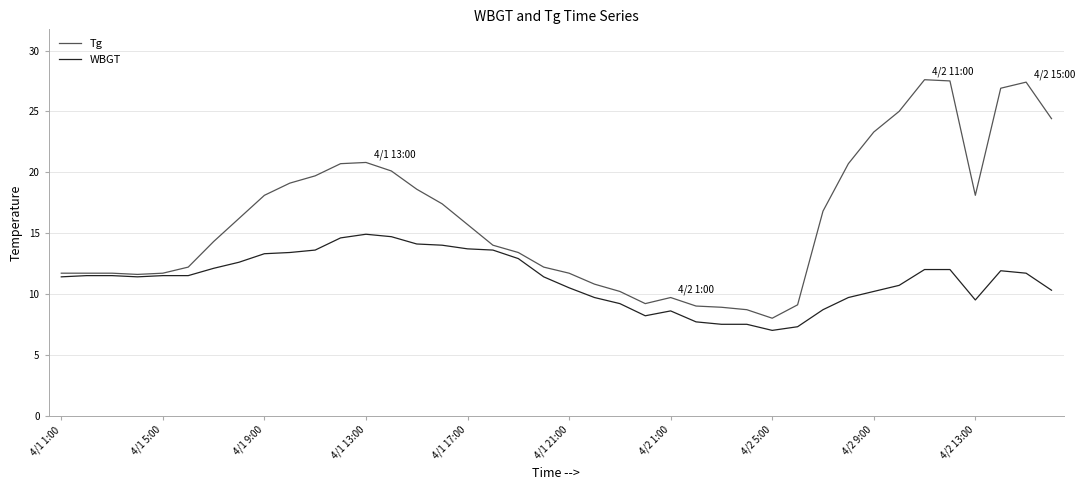

Which series has the widest spread of values?

Tg